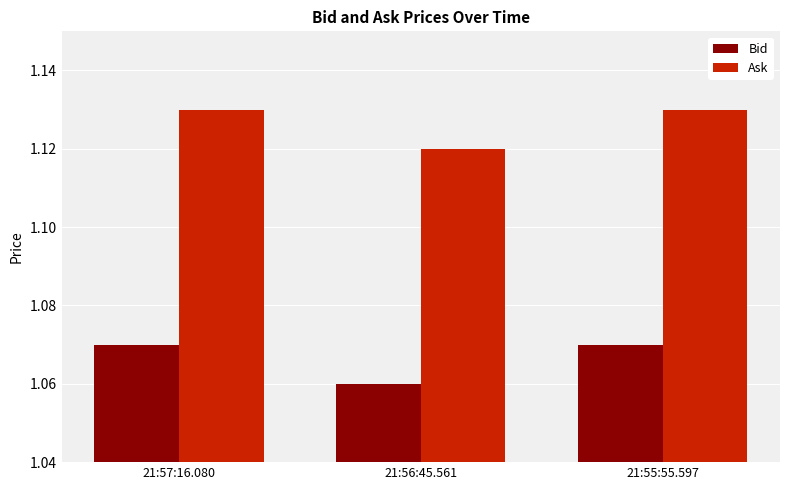

At which label does Bid reach its minimum?

21:56:45.561